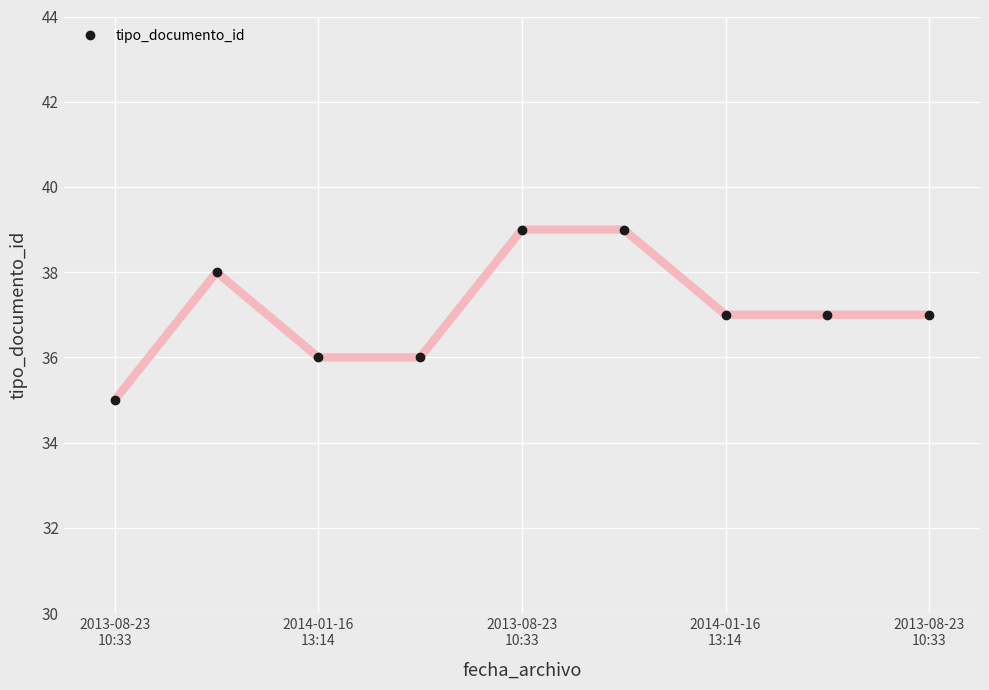

True or false: there are more than 0 points higher than both neighbors.

True